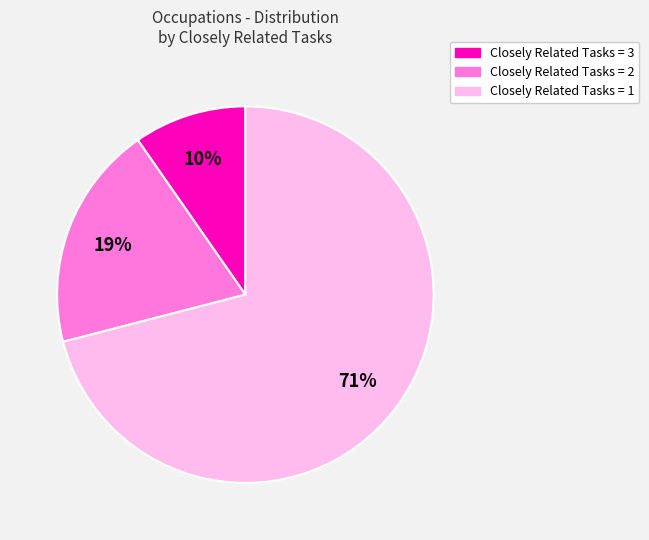

Does any single category account for the majority?

Yes